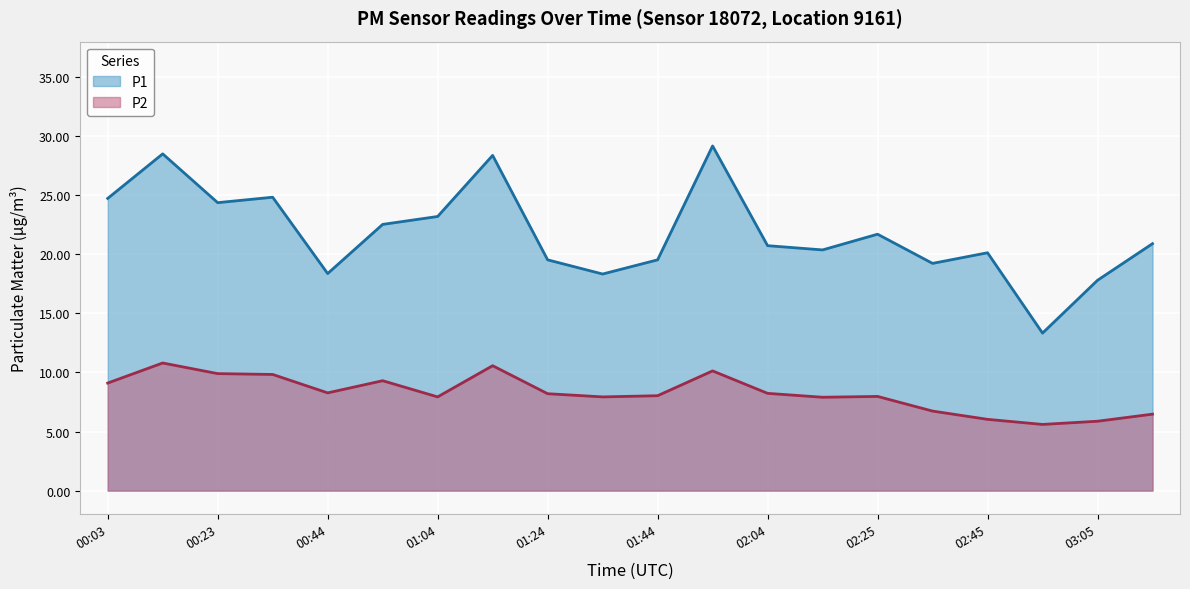

Reading left to right, list all the values displayed in this chart.

P1: 24.7	28.5	24.4	24.8	18.4	22.5	23.2	28.4	19.5	18.3	19.5	29.2	20.7	20.4	21.7	19.2	20.1	13.3	17.8	20.9
P2: 9.1	10.8	9.9	9.8	8.3	9.3	7.9	10.6	8.2	7.9	8.0	10.1	8.2	7.9	8.0	6.7	6.0	5.6	5.9	6.5